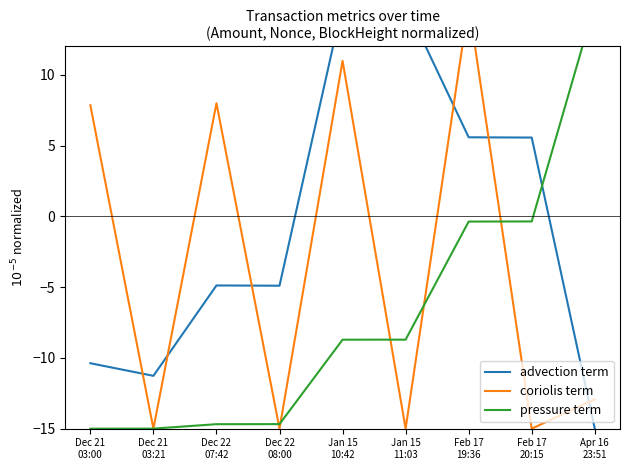

The value of pressure term at Feb 17
20:15 is -0.4. True or false?

True